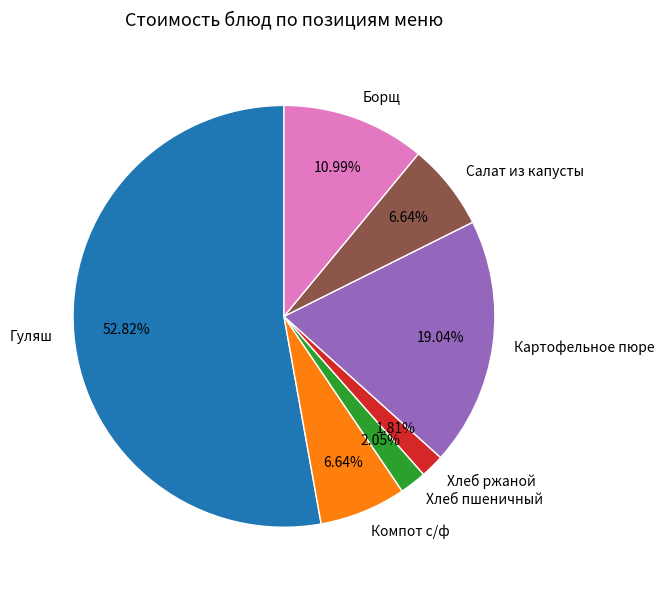

Do Борщ and Салат из капусты together represent more than half of the pie?

No